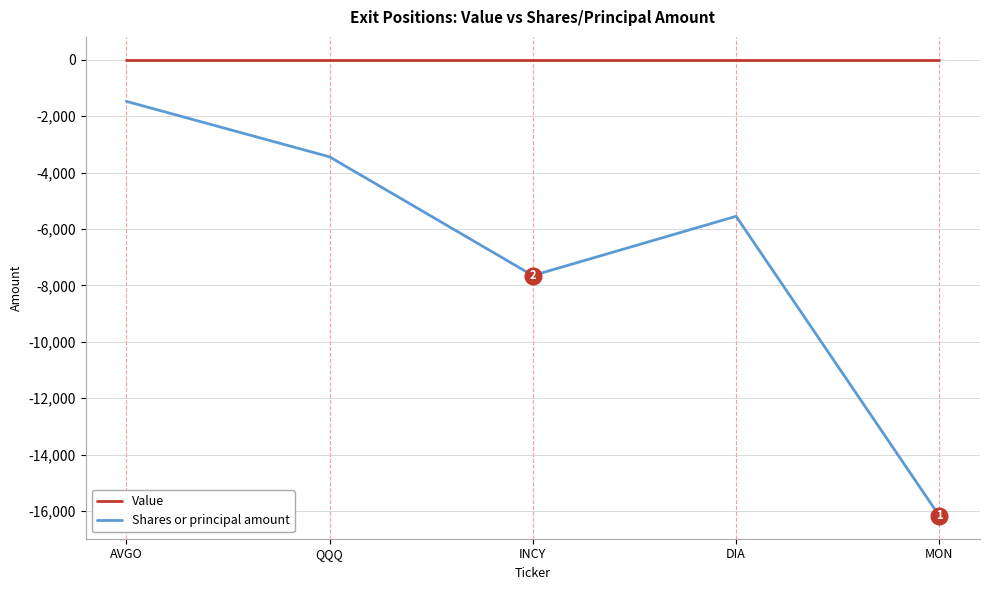

Reading left to right, what are all the values shown in this chart?

Value: AVGO=0	QQQ=0	INCY=0	DIA=0	MON=0
Shares or principal amount: AVGO=-1476	QQQ=-3443	INCY=-7650	DIA=-5550	MON=-16169